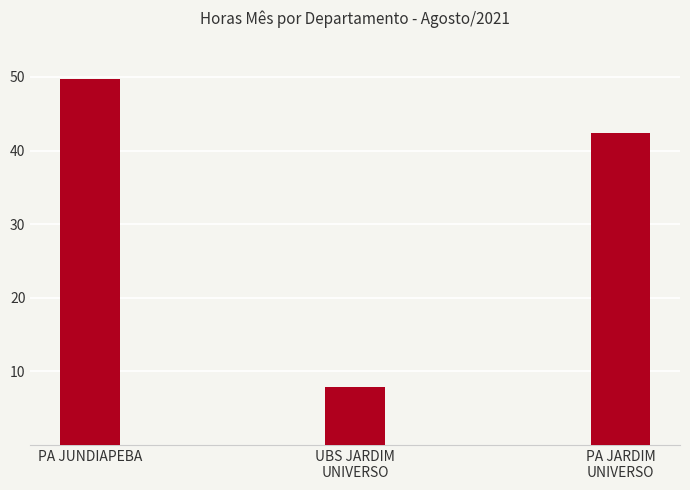

True or false: the data shows 42.4 at PA JARDIM
UNIVERSO.

True